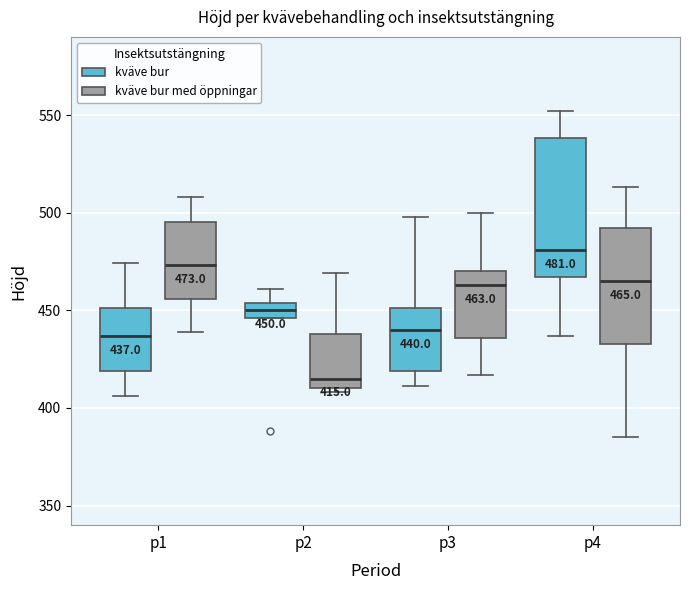

Which box's median line is the highest?

p4 (kväve bur)